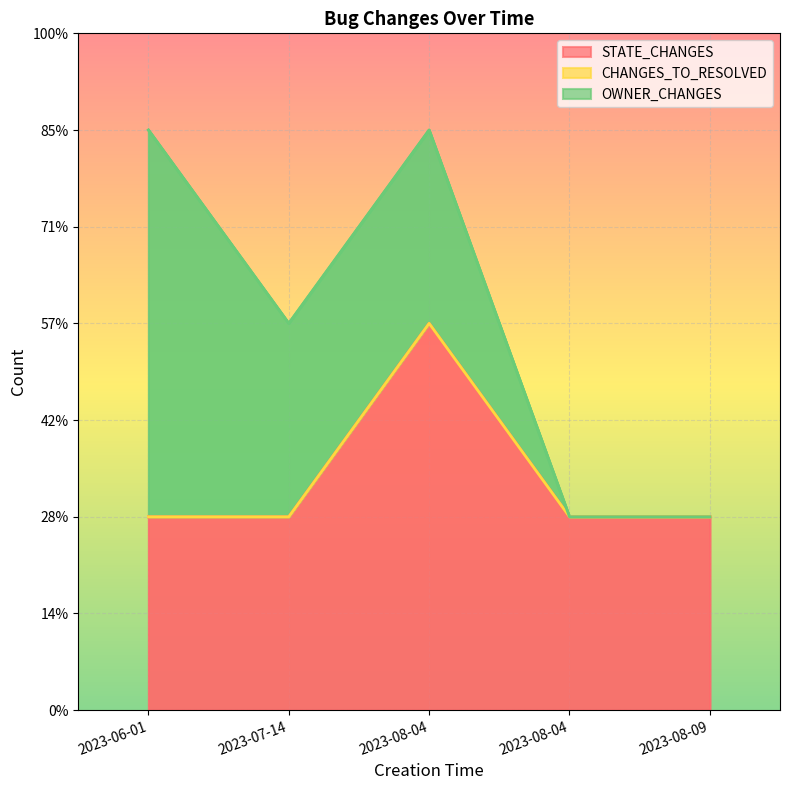

The CHANGES_TO_RESOLVED series shows 0 at 2023-07-14. True or false?

True